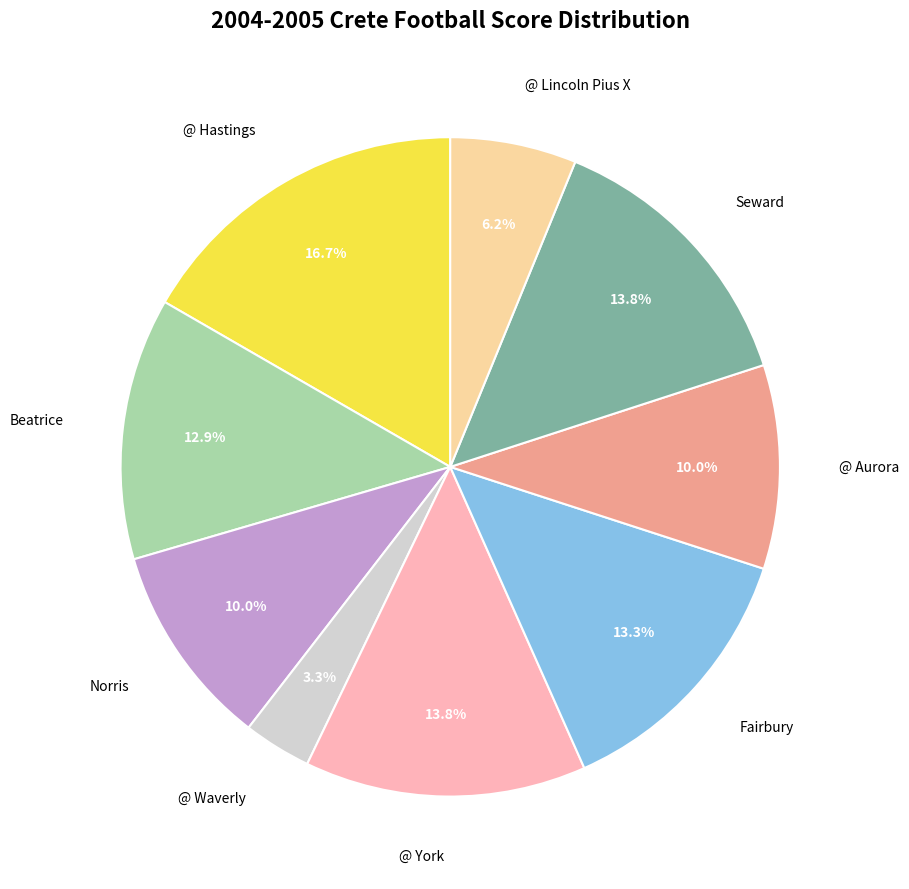

Is it true that @ Aurora is 16% of the pie?

False